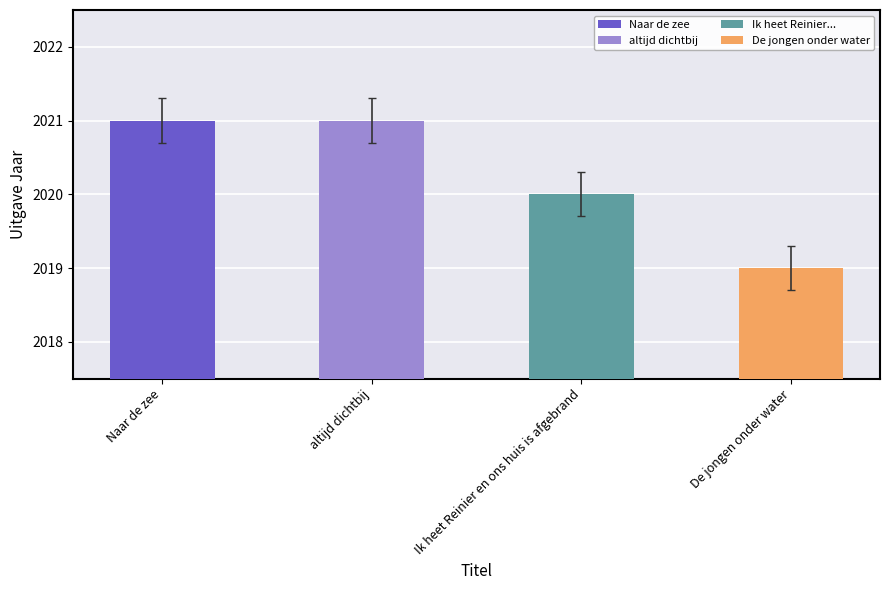

Which category has the lowest value across all series?

De jongen onder water